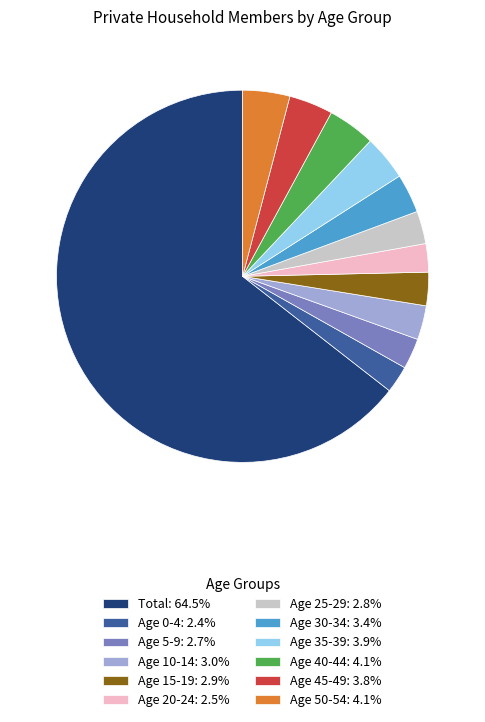

Does Age 15-19: 2.9% represent more than half of the total?

No